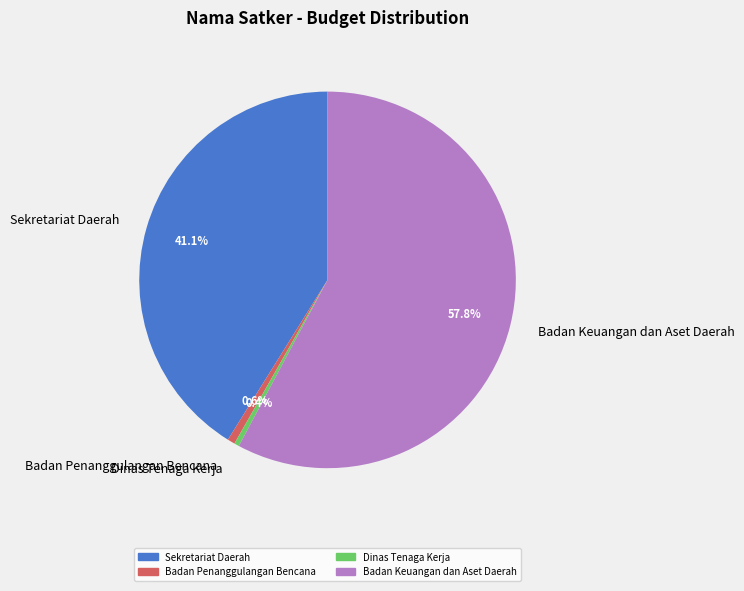

Which slice represents more than half of the pie?

Badan Keuangan dan Aset Daerah